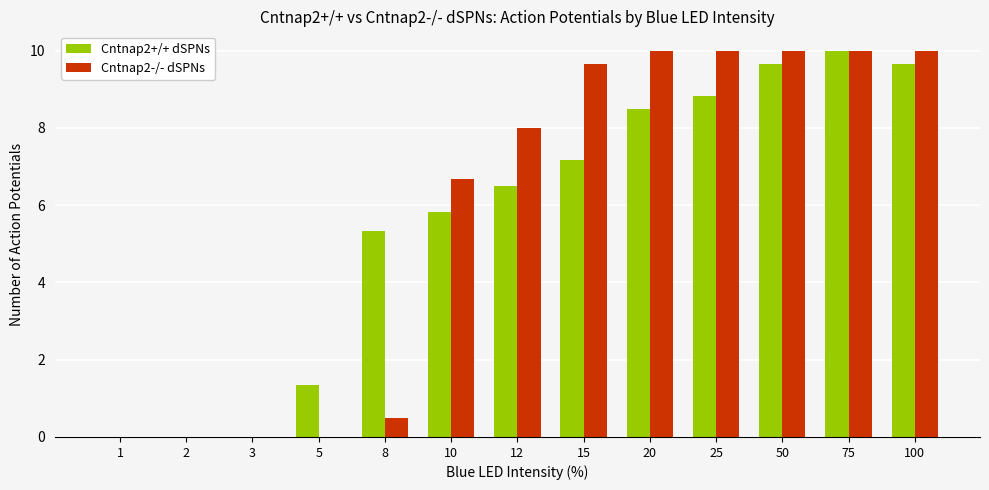

Where is Cntnap2+/+ dSPNs nearest to the value 5?

8